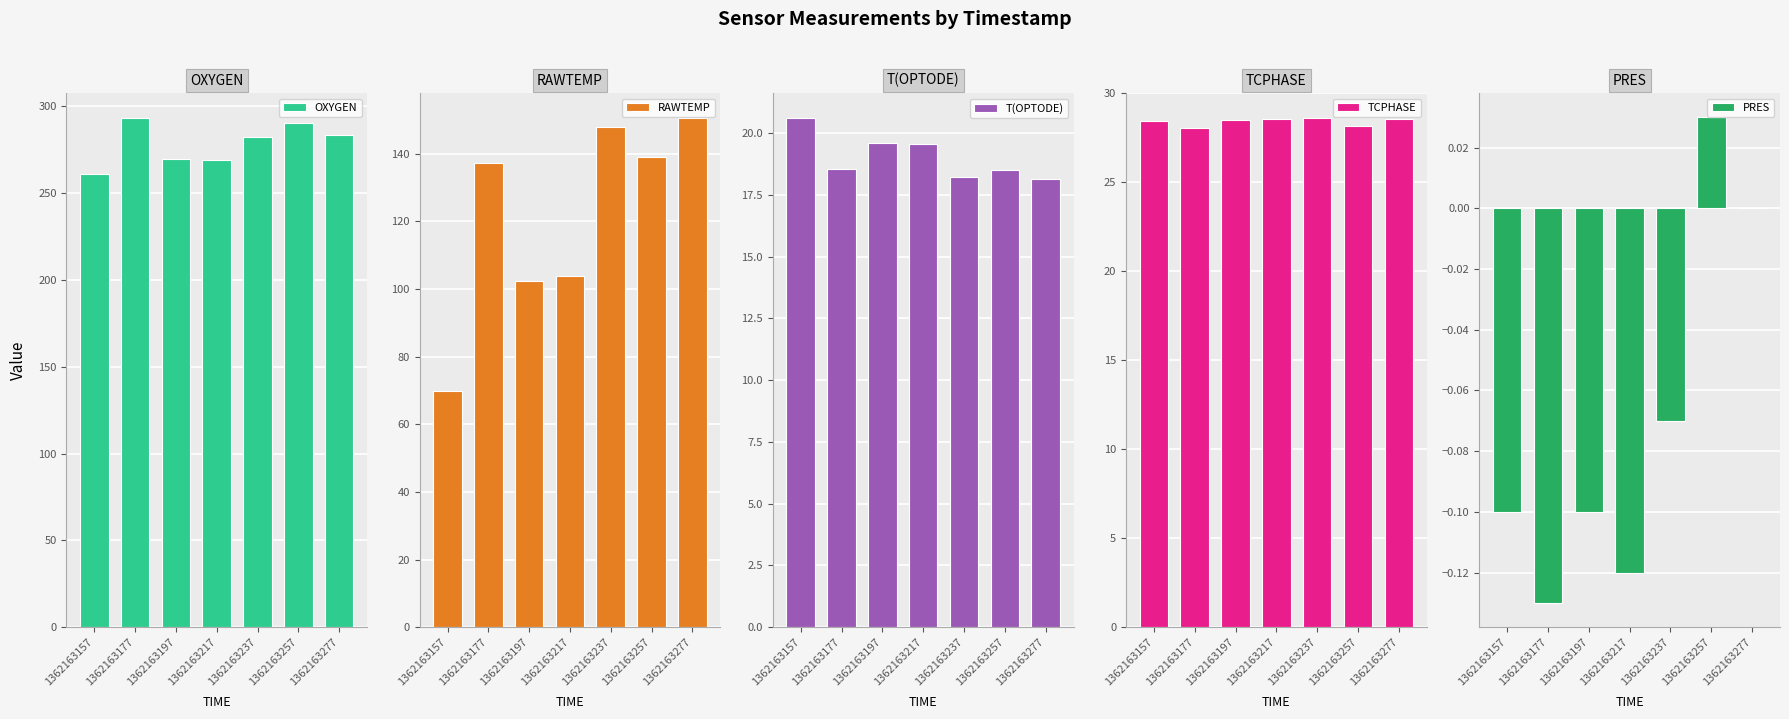

What is the difference between the highest and lowest values at 1362163177?

293.3